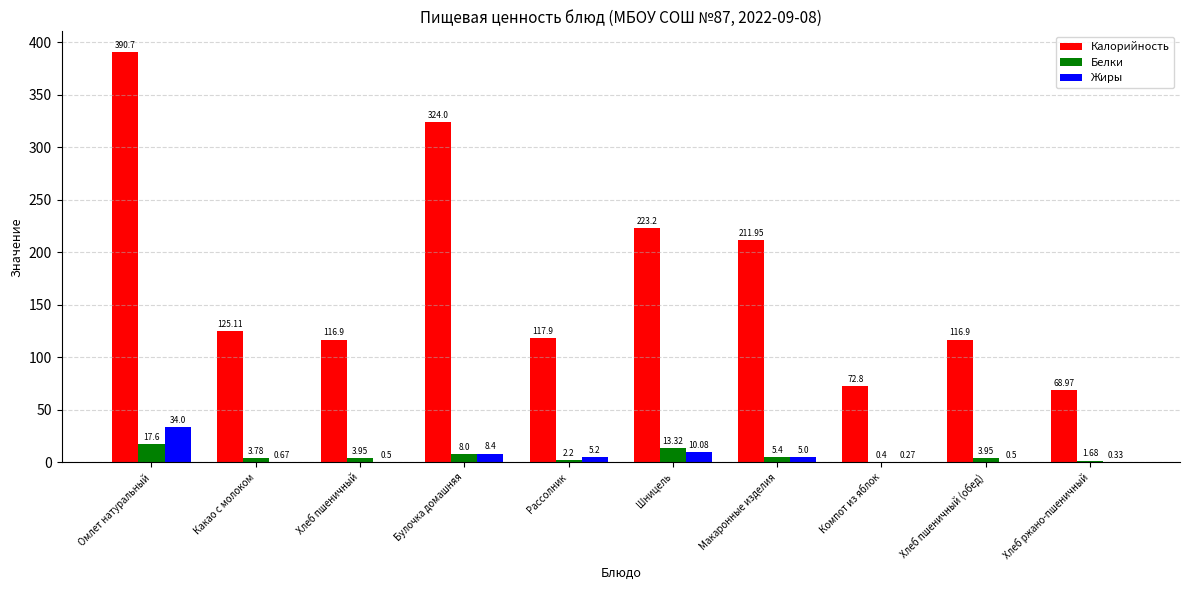

At which label does Жиры first exceed 5?

Омлет натуральный